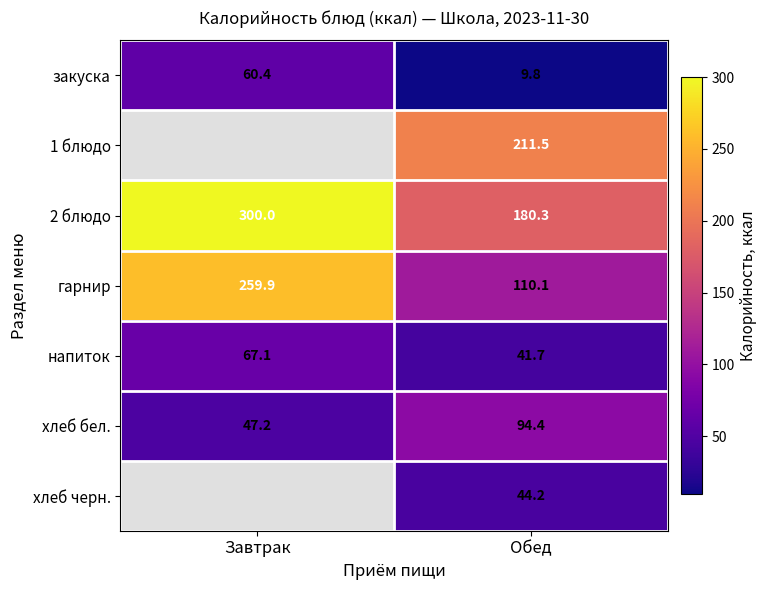

True or false: 1 блюдо has a value of 308.6 at Обед.

False